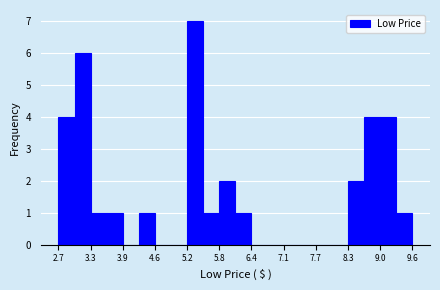

Around what value on the x-axis is the tallest bar? Give the approximate position of its centre, as read against the axis.

5.3